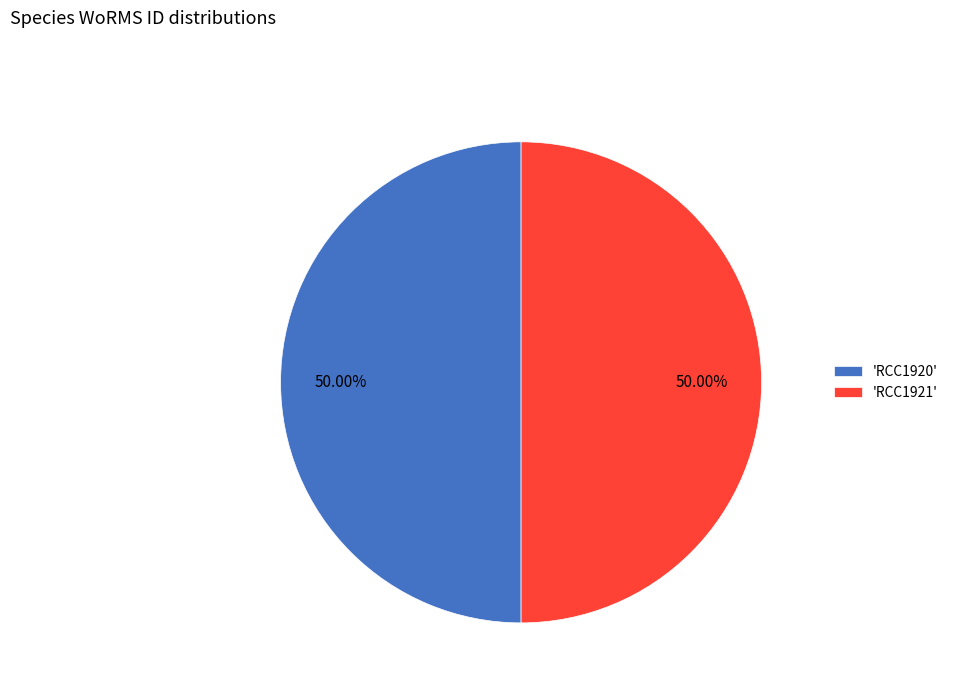

Do 'RCC1921' and 'RCC1920' together represent more than half of the pie?

Yes